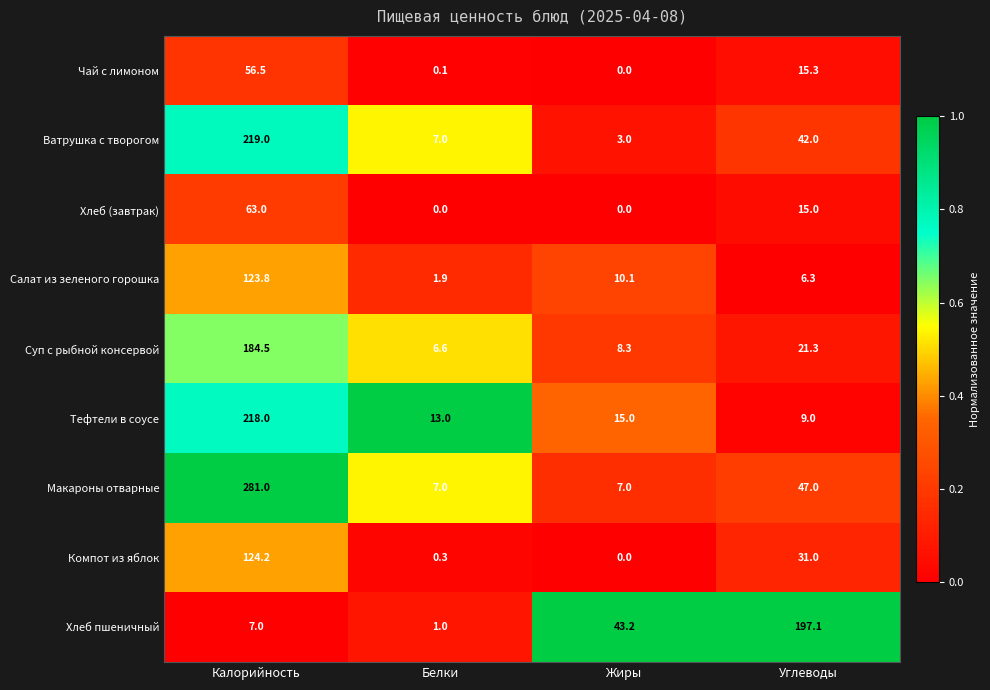

How many series are shown in this chart?

9